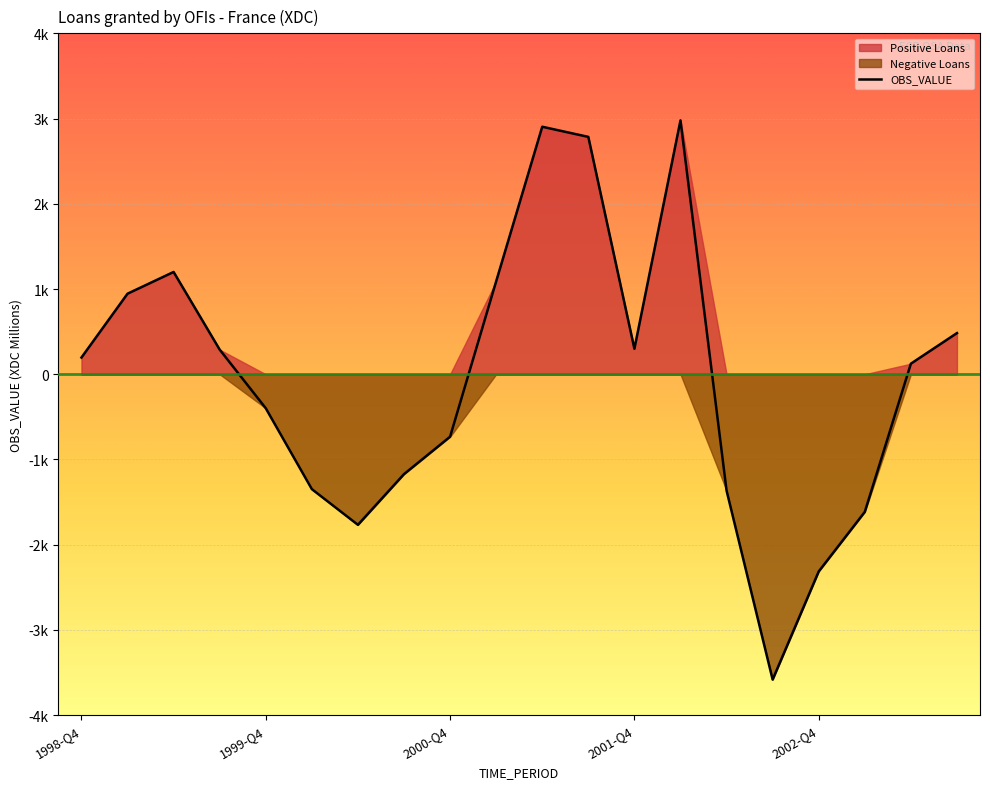

What is the difference between the OBS_VALUE values at 2000-Q2 and 1999-Q2?

2967